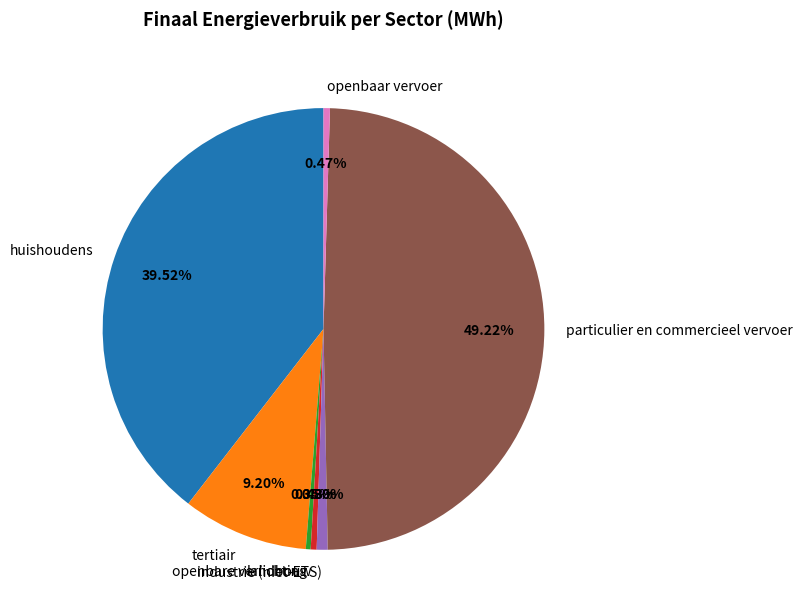

To the nearest percent, what is the difference between the largest and smallest slice percentages?

49%